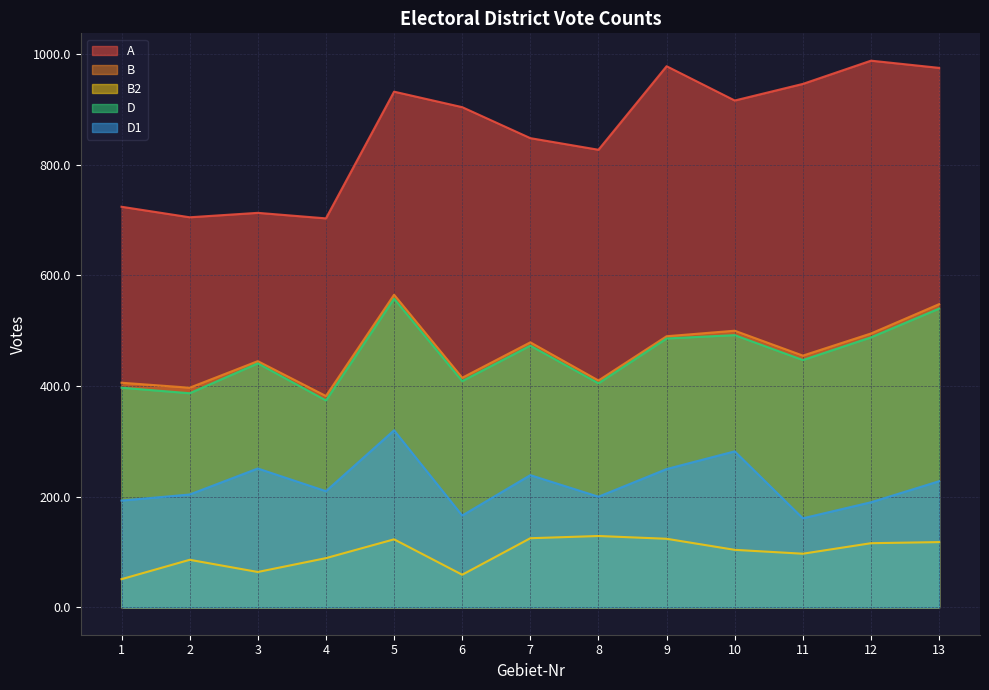

What is the sum of all D1 values?

2894